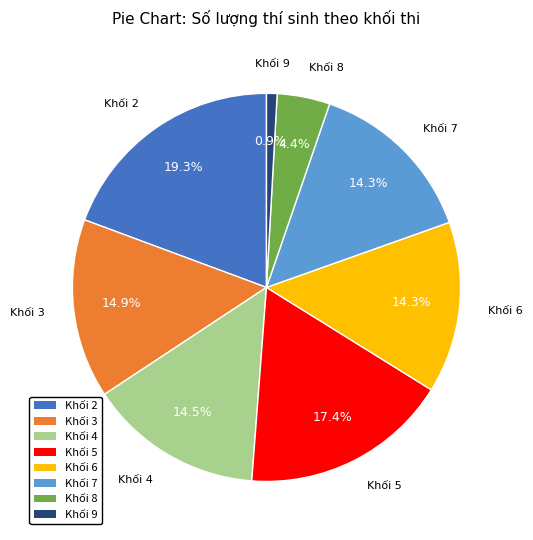

Approximately how many times larger is the value at Khối 2 compared to Khối 9?

22.0